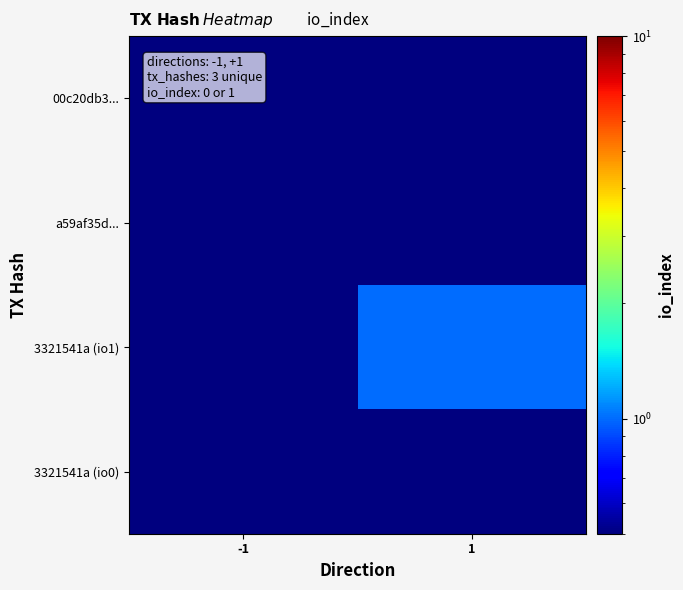

How many distinct data groups are displayed?

4